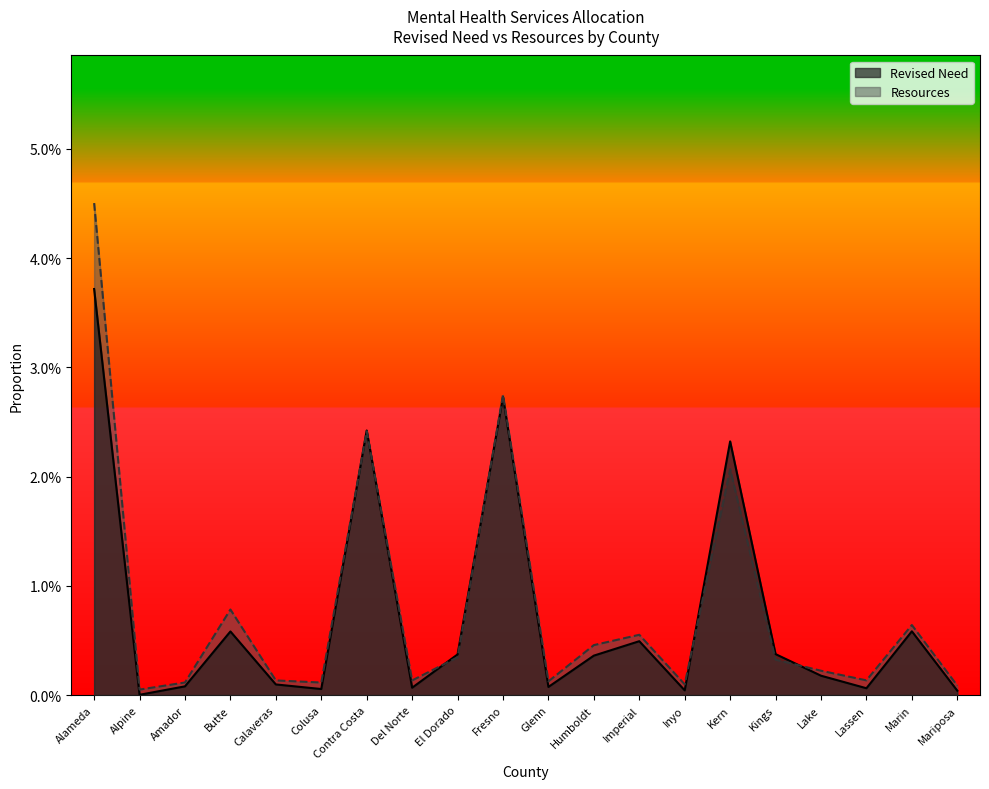

At how many categories does at least one series exceed 0?

20